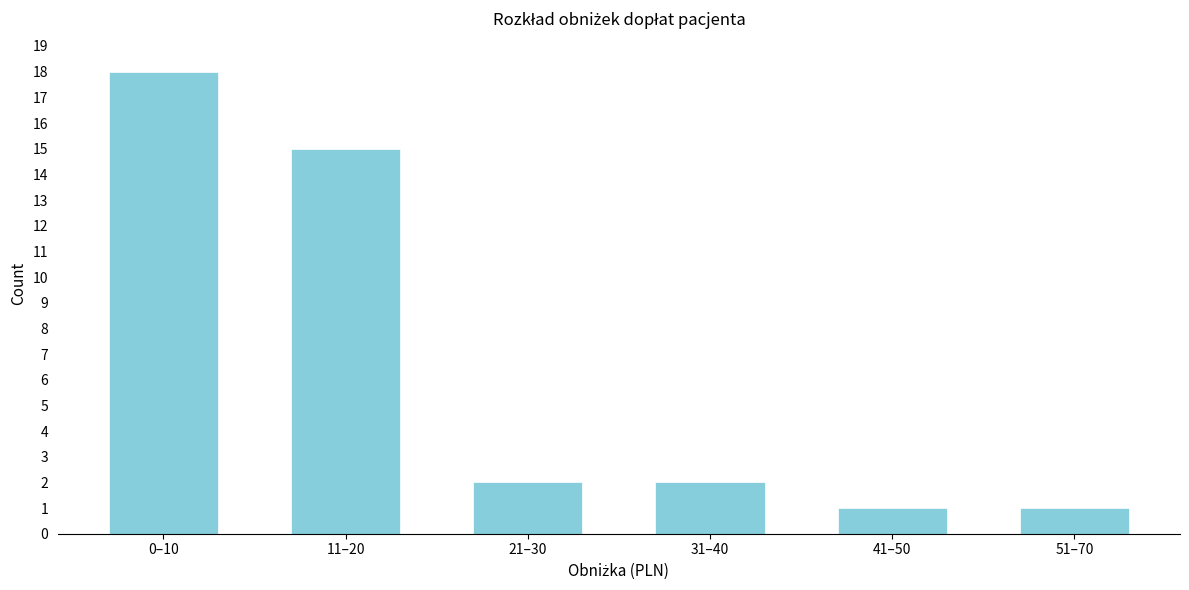

Reading left to right, transcribe all the data shown in this chart.

0–10=18	11–20=15	21–30=2	31–40=2	41–50=1	51–70=1